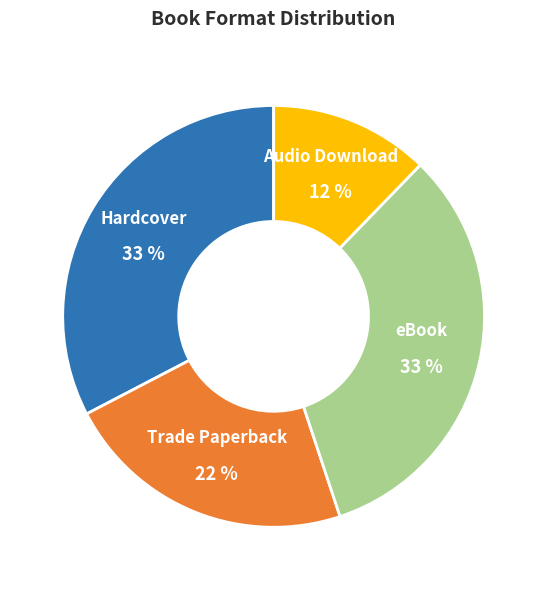

To the nearest percent, what is the average slice percentage?

25%